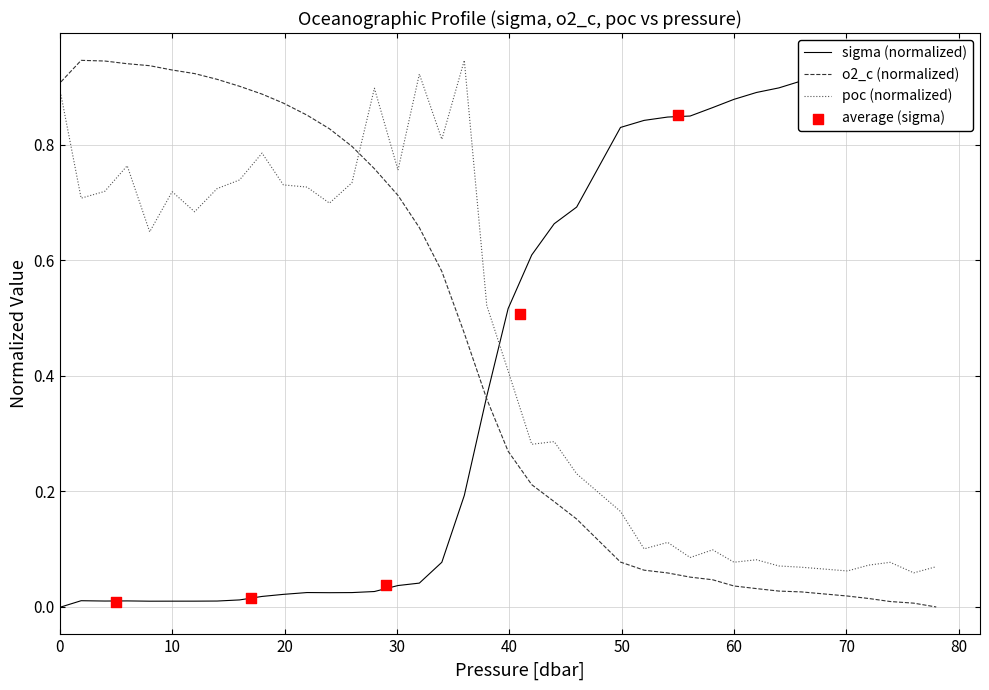

True or false: poc (normalized) and o2_c (normalized) intersect in this chart.

True